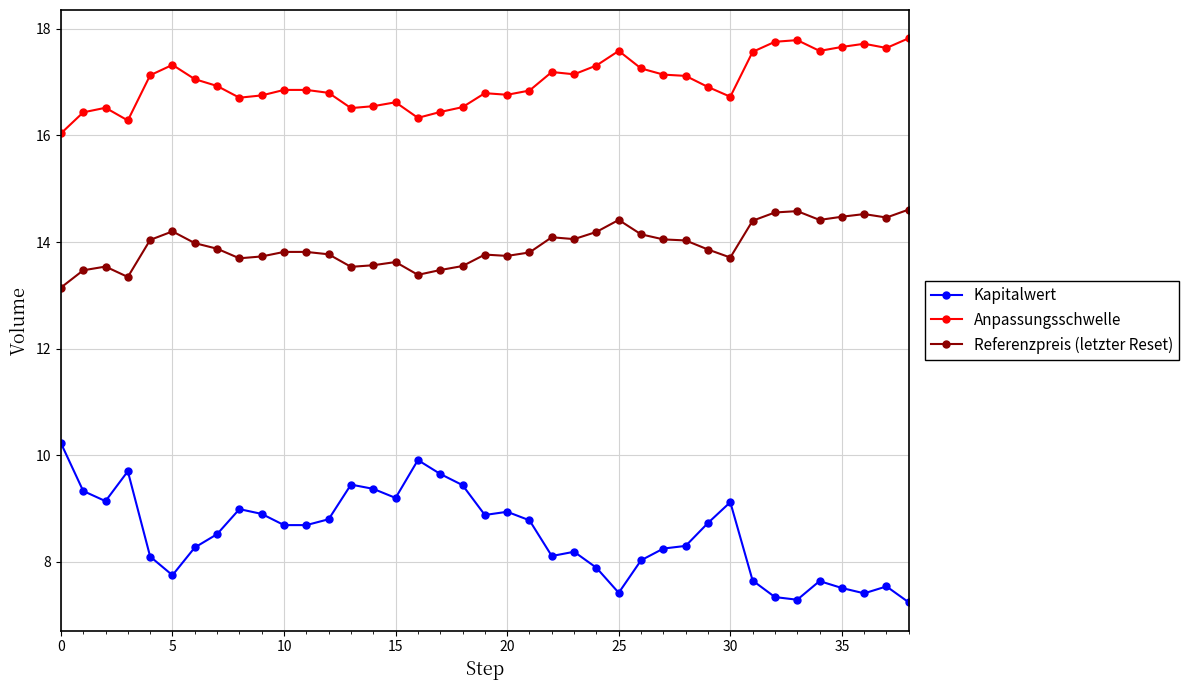

What is the highest value of the Kapitalwert series?

10.2